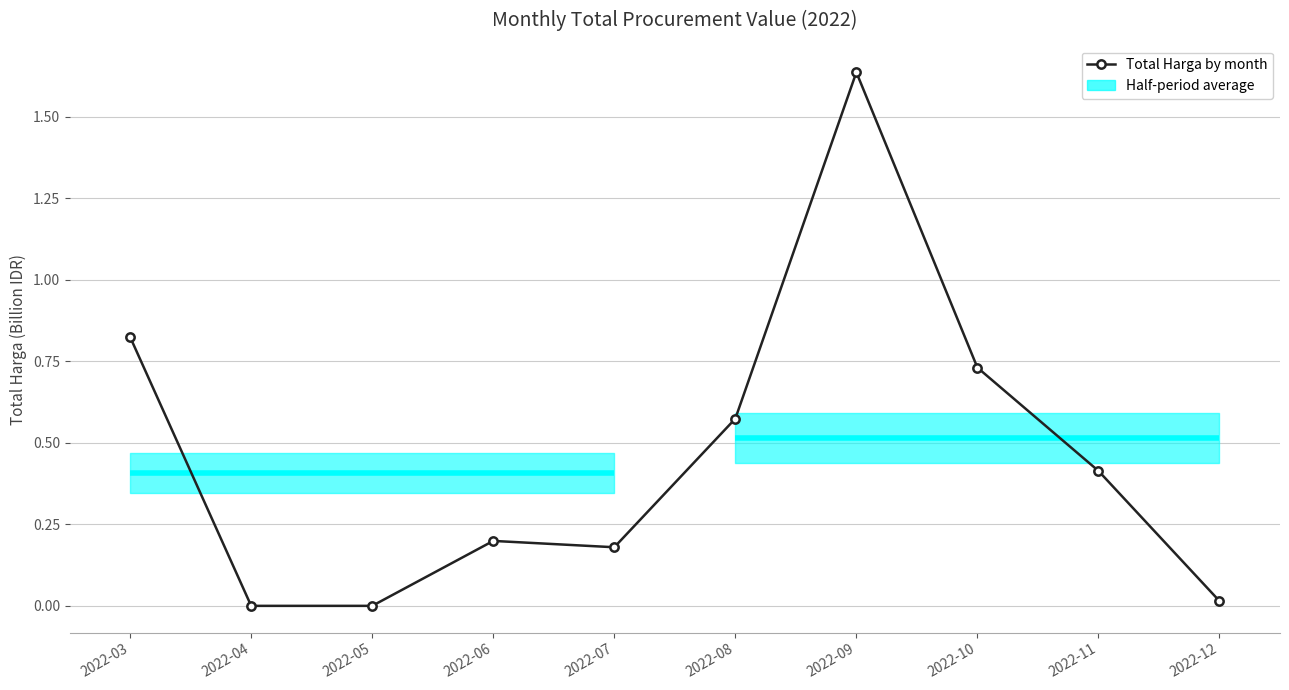

List the labels in order of value, smallest first.

2022-04, 2022-05, 2022-12, 2022-07, 2022-06, 2022-11, 2022-08, 2022-10, 2022-03, 2022-09